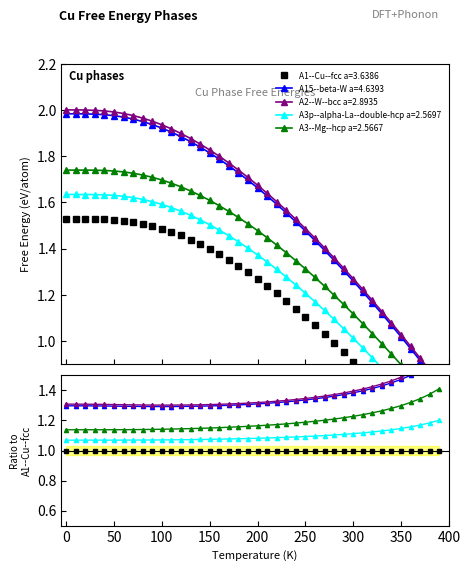

What is the highest value of the A3p--alpha-La--double-hcp a=2.5697 series?

1.6